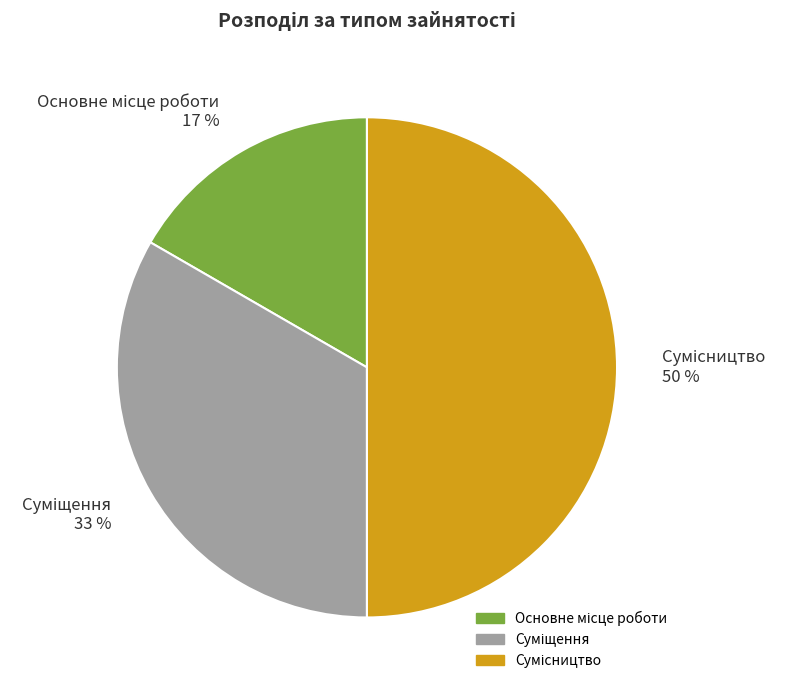

To the nearest percent, what is the difference between the largest and smallest slice percentages?

33%